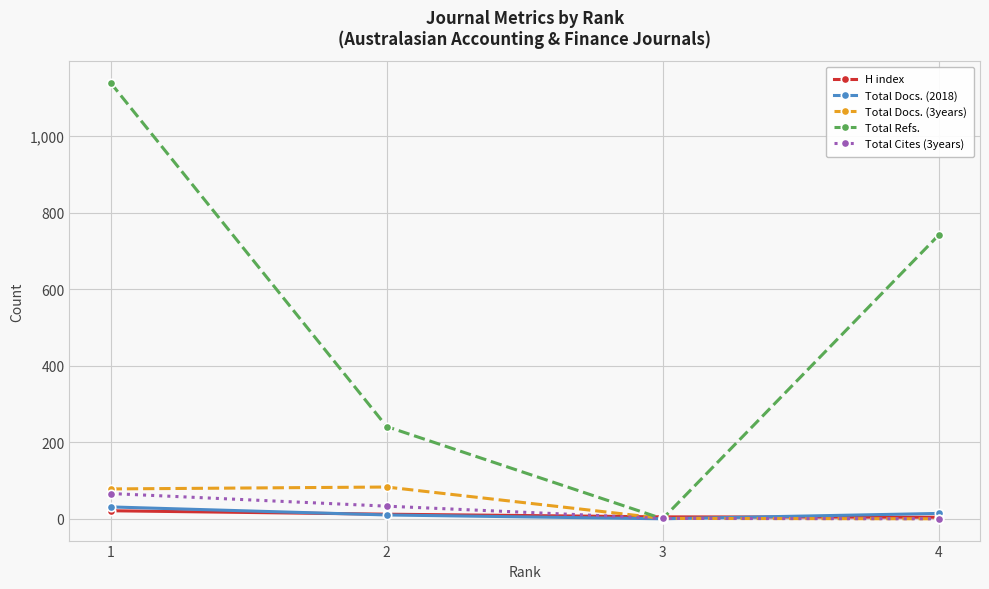

True or false: Total Cites (3years) has more than 1 interior local peaks.

False